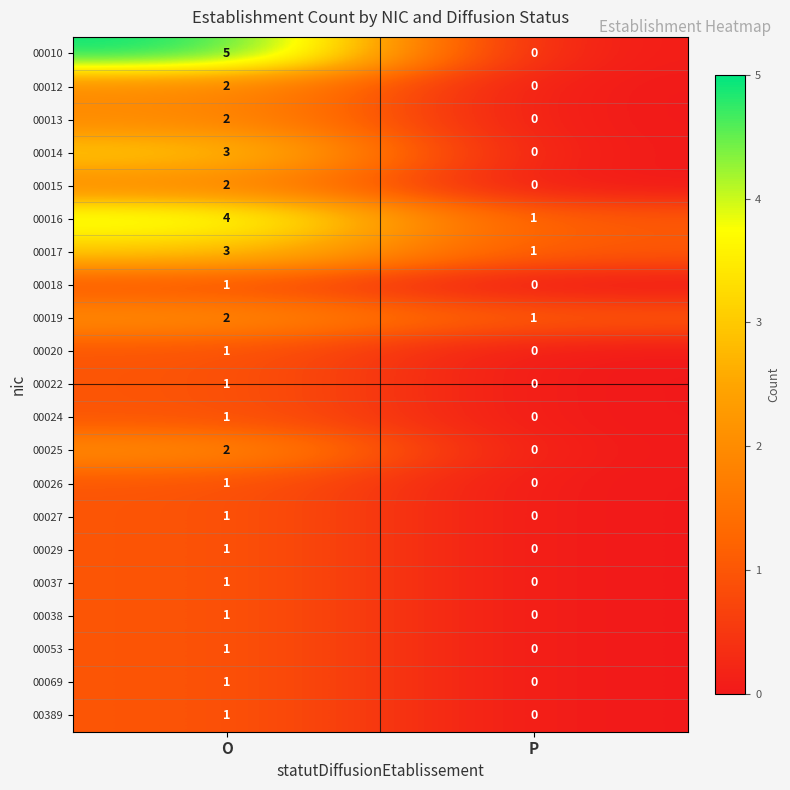

Where is 00016 nearest to the value 2?

P